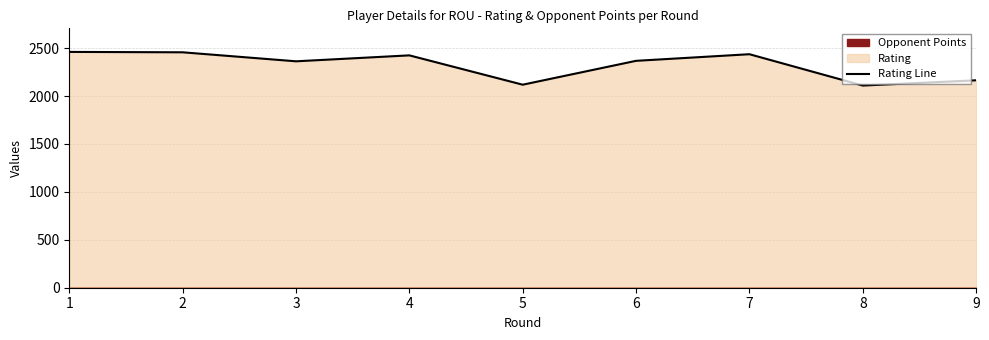

True or false: the data shows 1220 at 9.

False